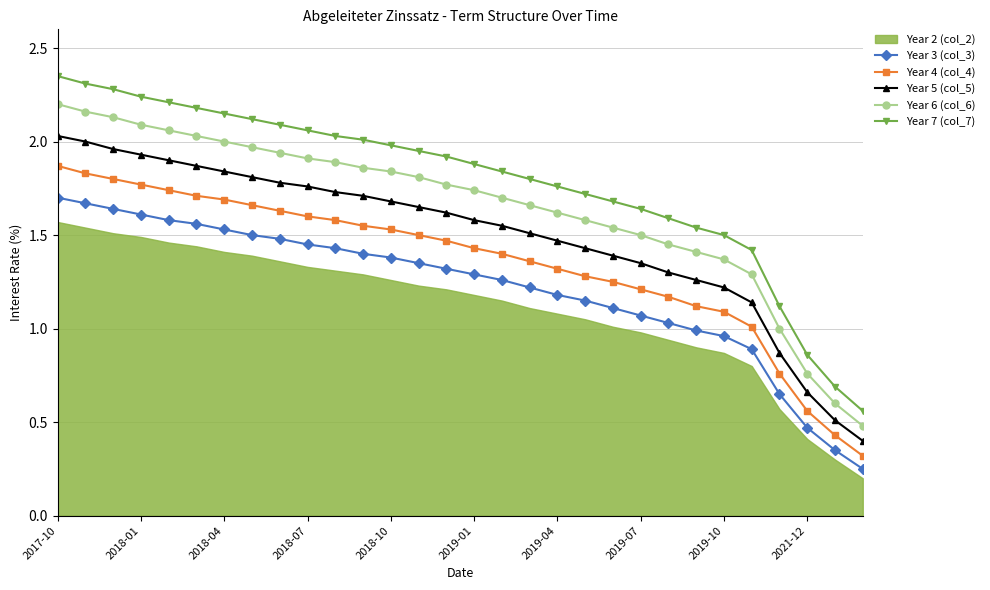

The Year 5 (col_5) series shows 1.6 at 2019-10. True or false?

False